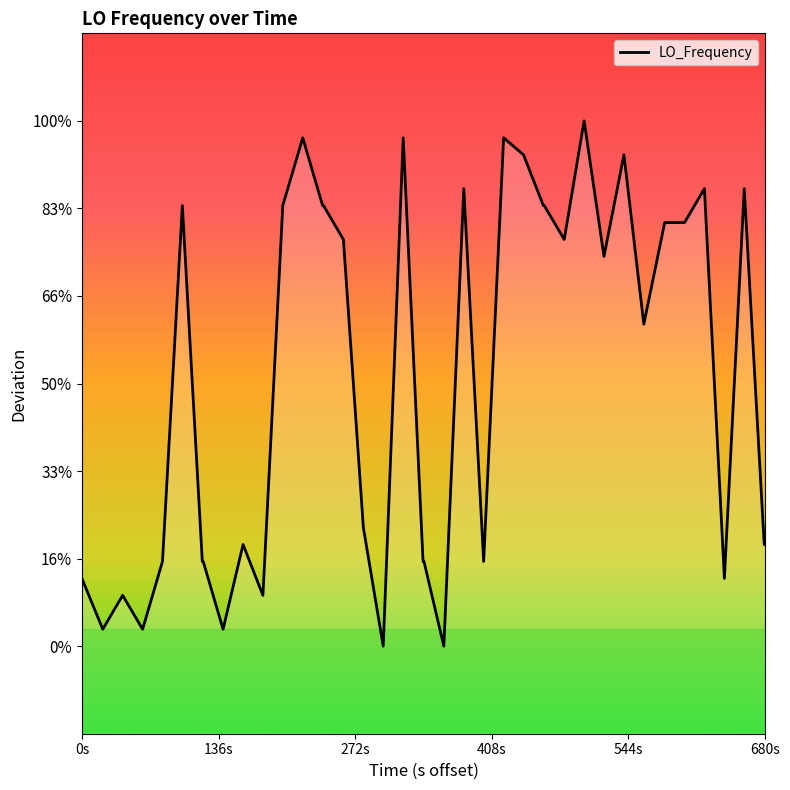

What is the change in value from 136s to 680s?

+2.4